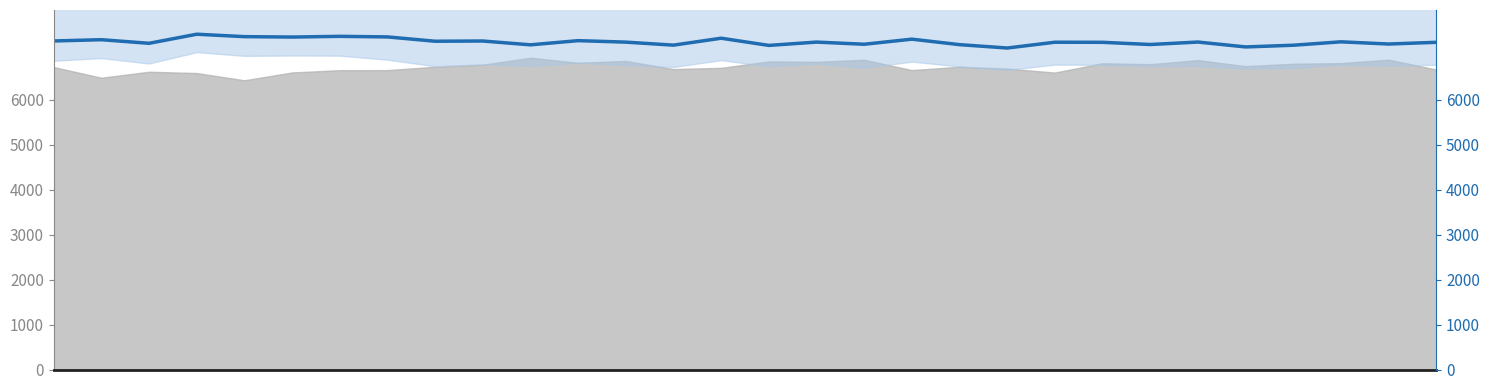

What is the difference between the second highest and second lowest values?

236